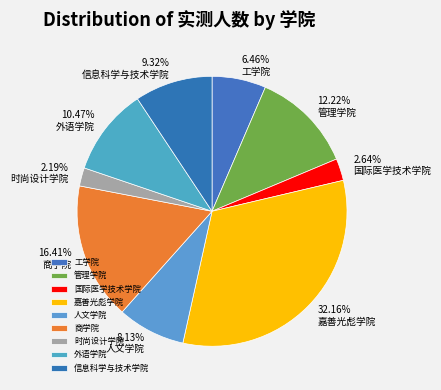

How many slices are in this pie chart?

9